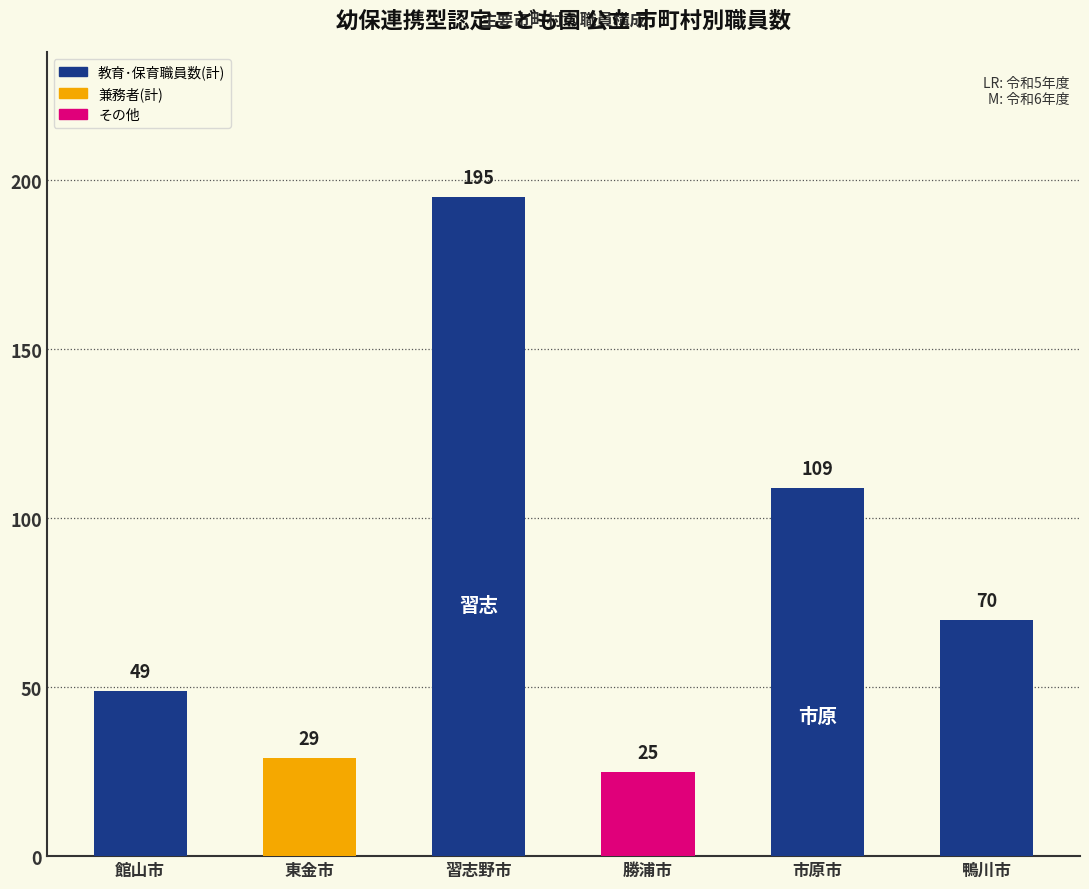

What is the minimum value shown in the chart?

25